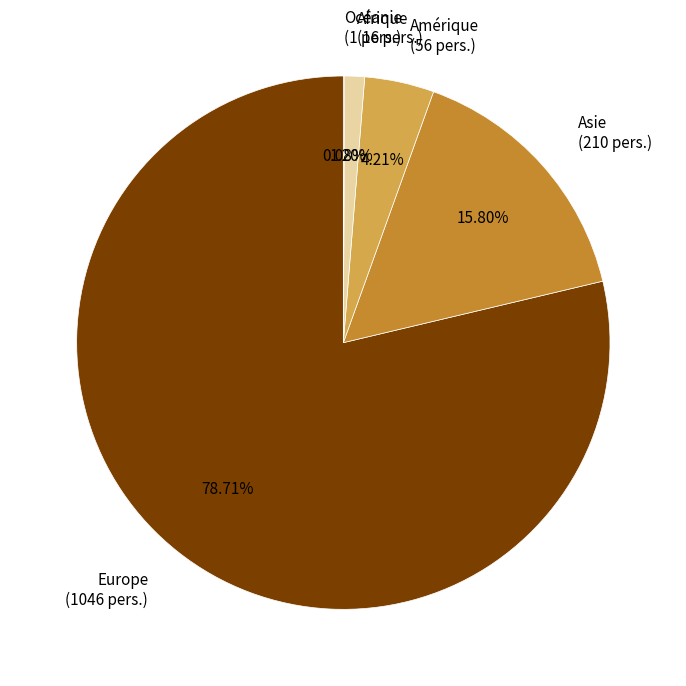

Is there a majority slice in this chart?

Yes